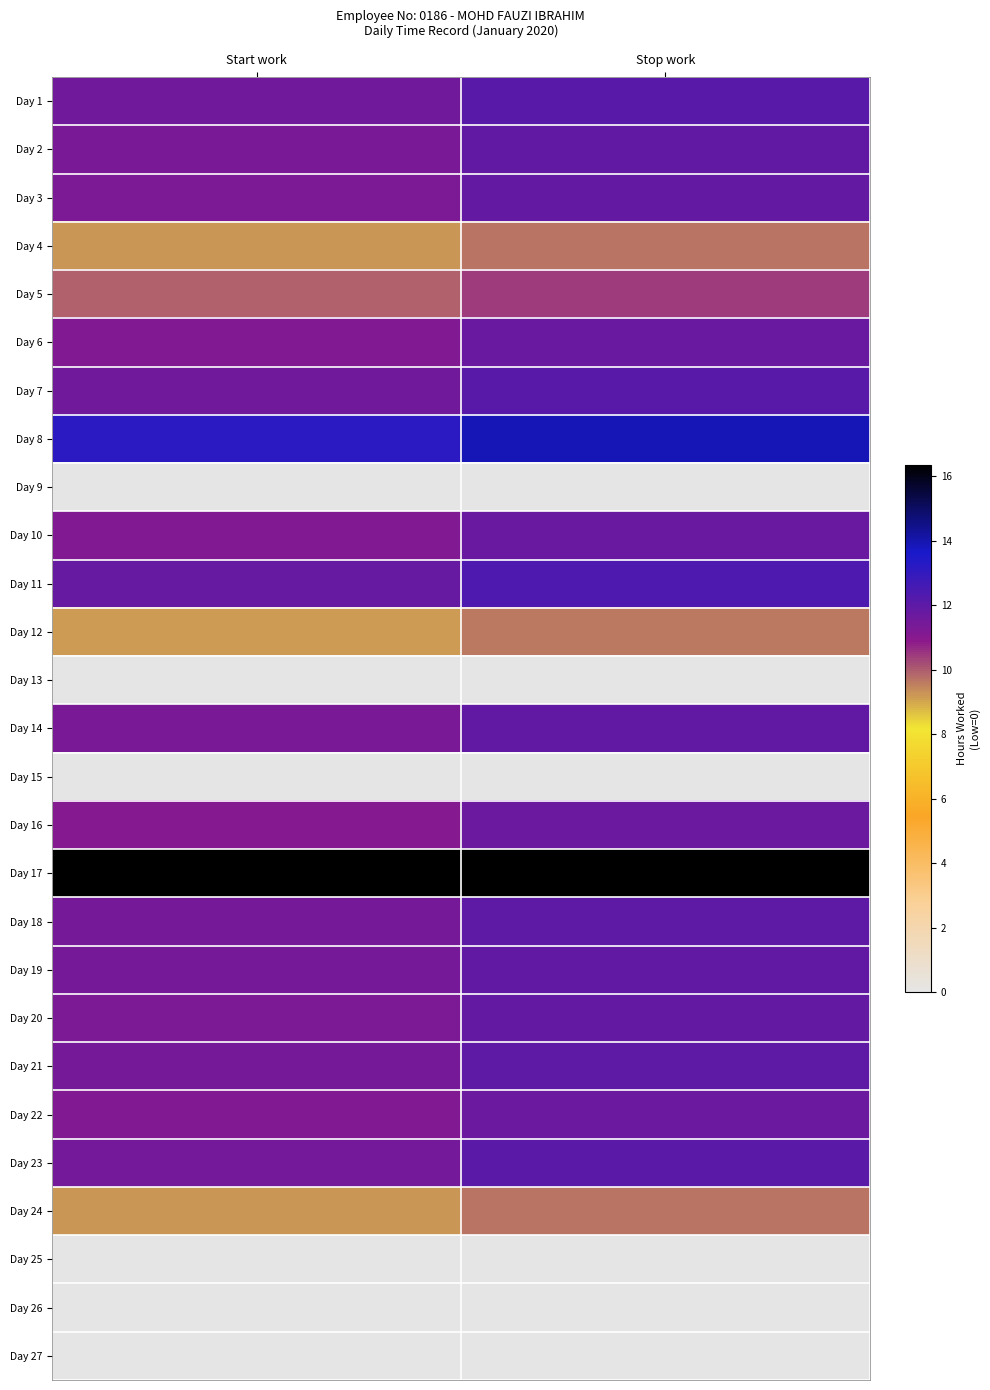

Rank the series by their maximum value, from highest to lowest.

Day 17, Day 8, Day 11, Day 1, Day 7, Day 23, Day 18, Day 21, Day 19, Day 14, Day 2, Day 3, Day 20, Day 10, Day 6, Day 22, Day 16, Day 5, Day 4, Day 24, Day 12, Day 9, Day 13, Day 15, Day 25, Day 26, Day 27